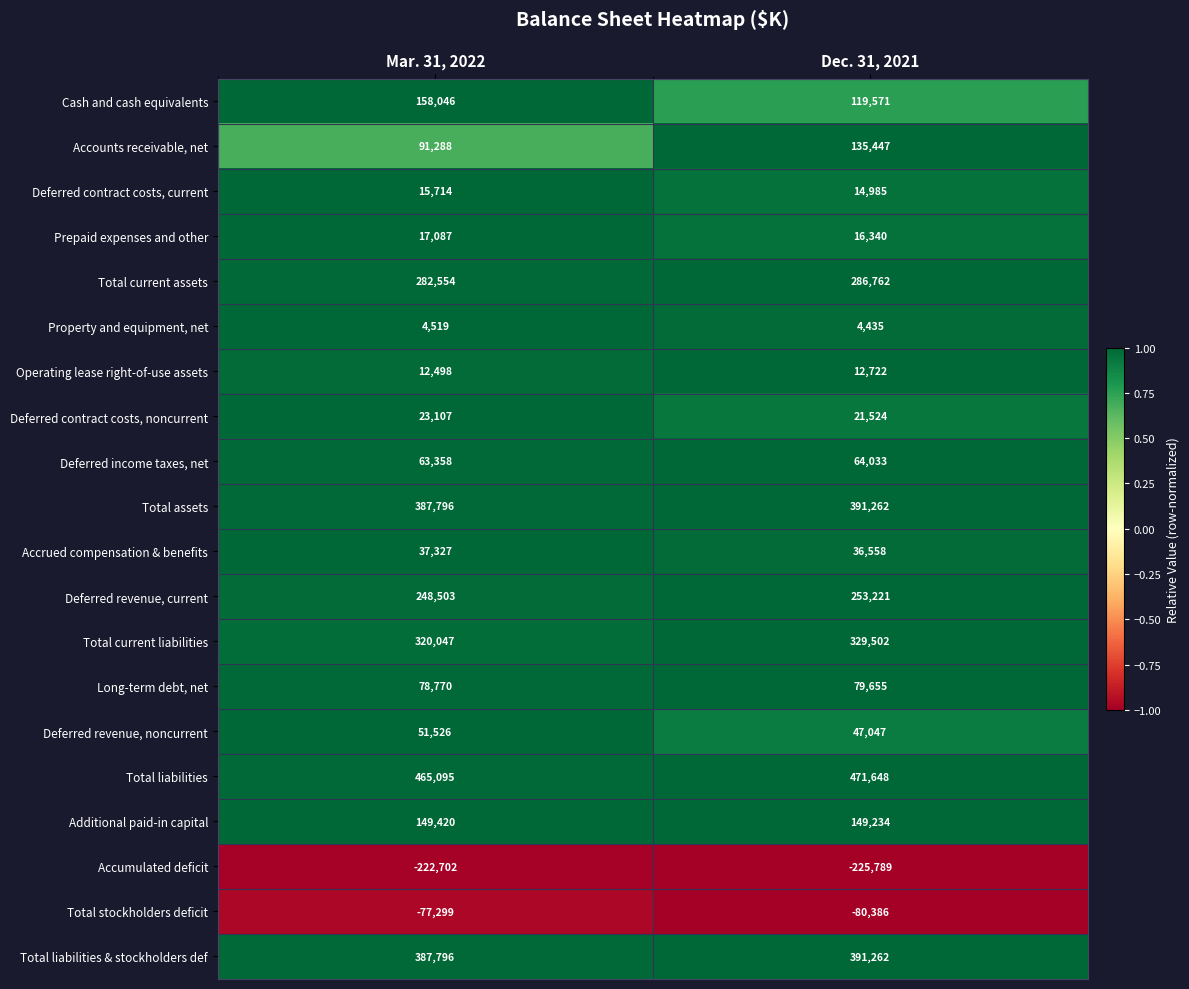

Rank the categories by Total stockholders deficit value from lowest to highest.

Dec. 31, 2021, Mar. 31, 2022